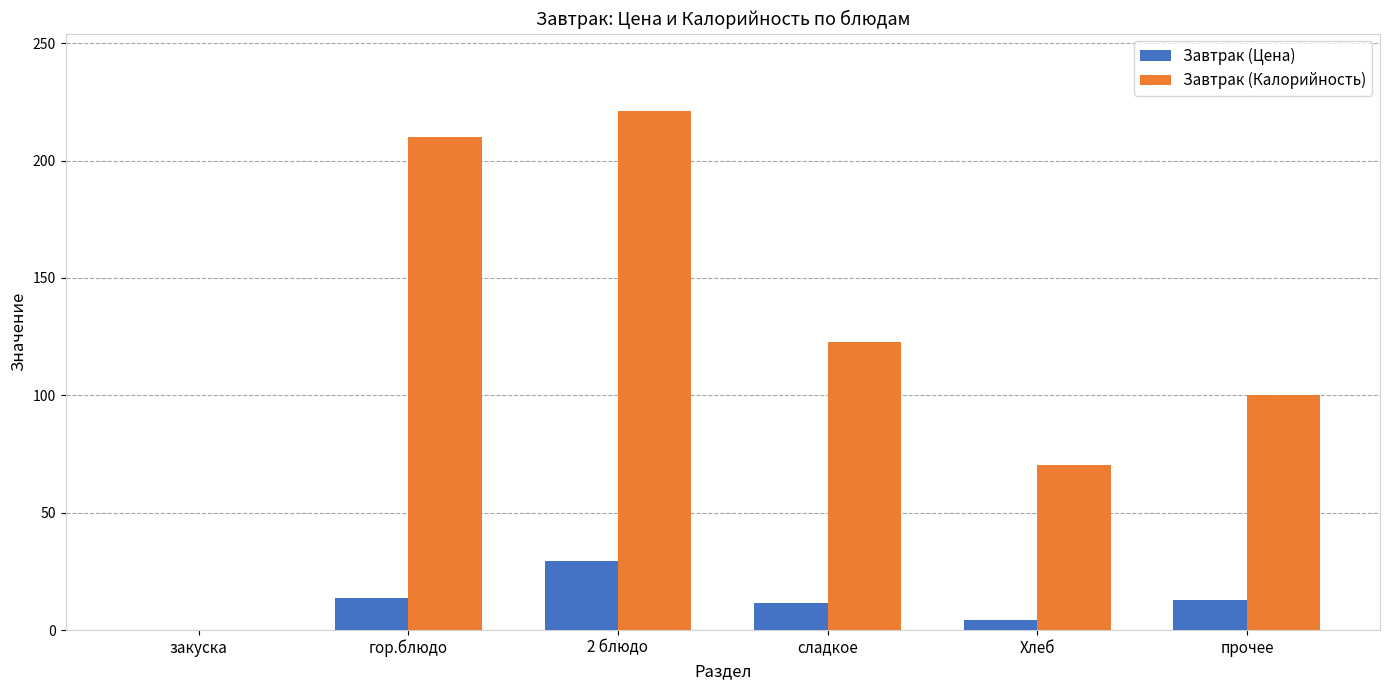

What are all the series names shown in the legend?

Завтрак (Цена), Завтрак (Калорийность)